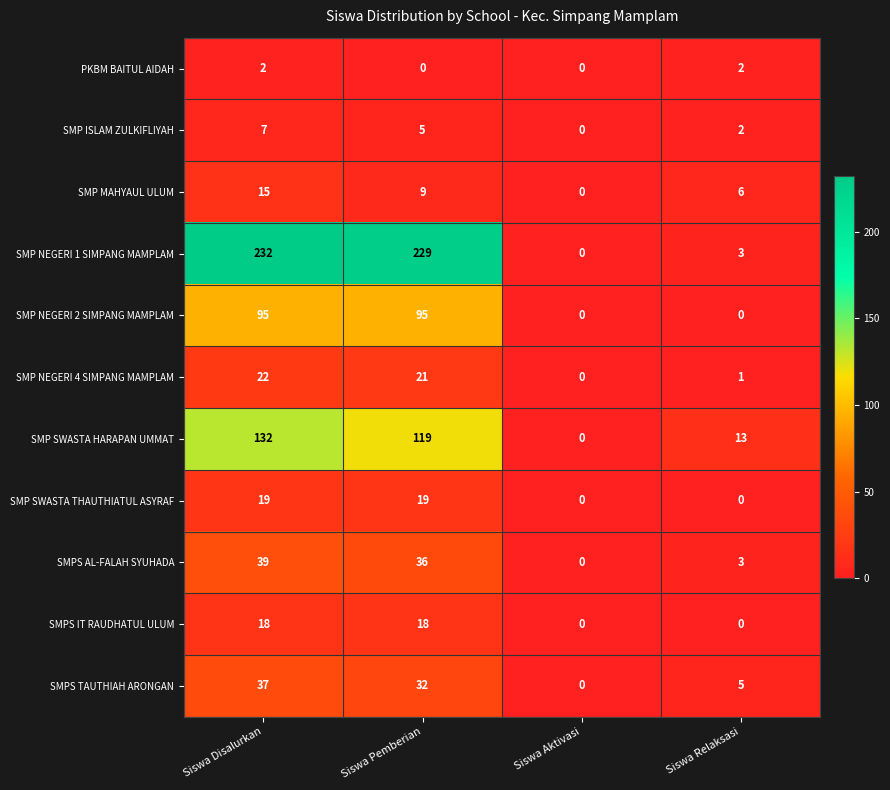

What is the average value of the SMPS AL-FALAH SYUHADA series?

20